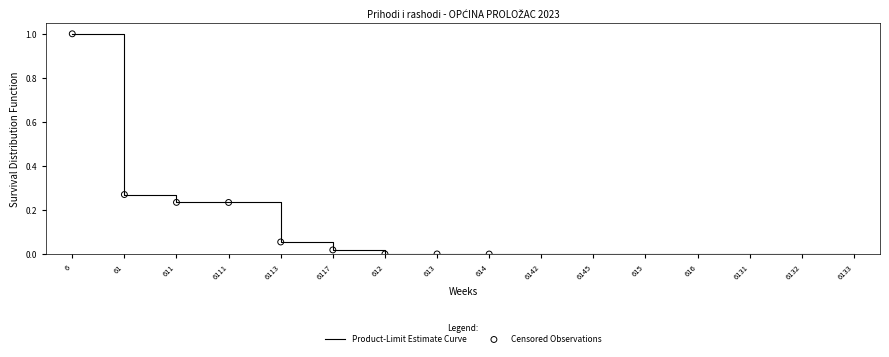

What is the change in value from 61 to 6113?

-0.2